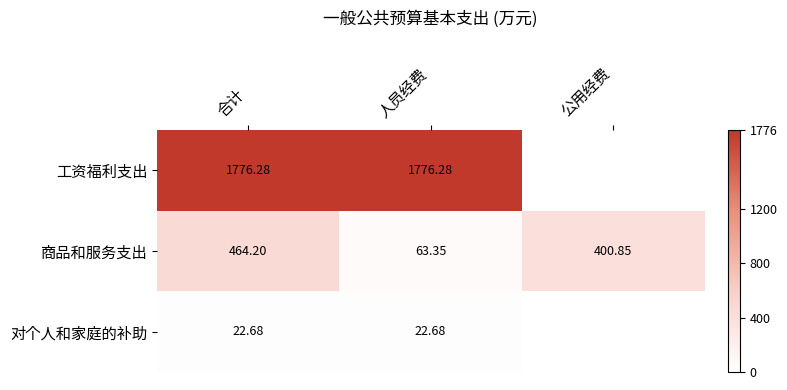

At 人员经费, list the series in order from smallest to largest.

对个人和家庭的补助, 商品和服务支出, 工资福利支出